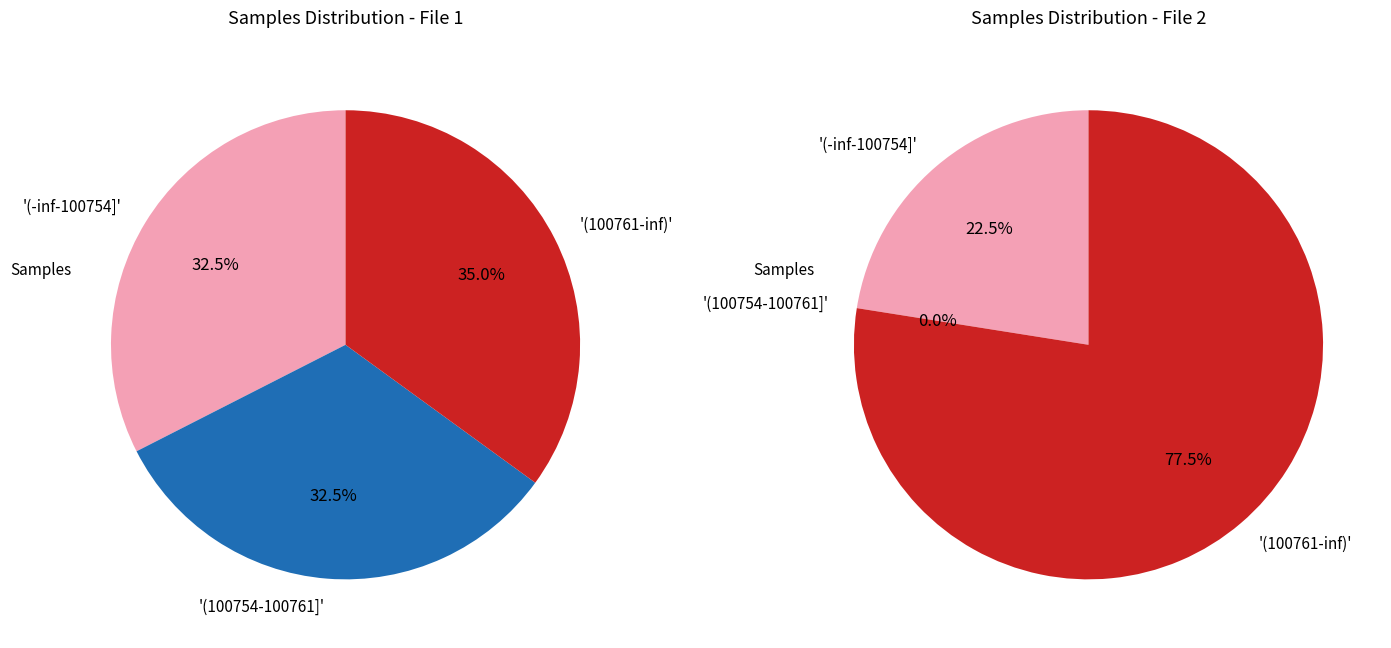

Is there any slice that represents more than half of the pie?

No